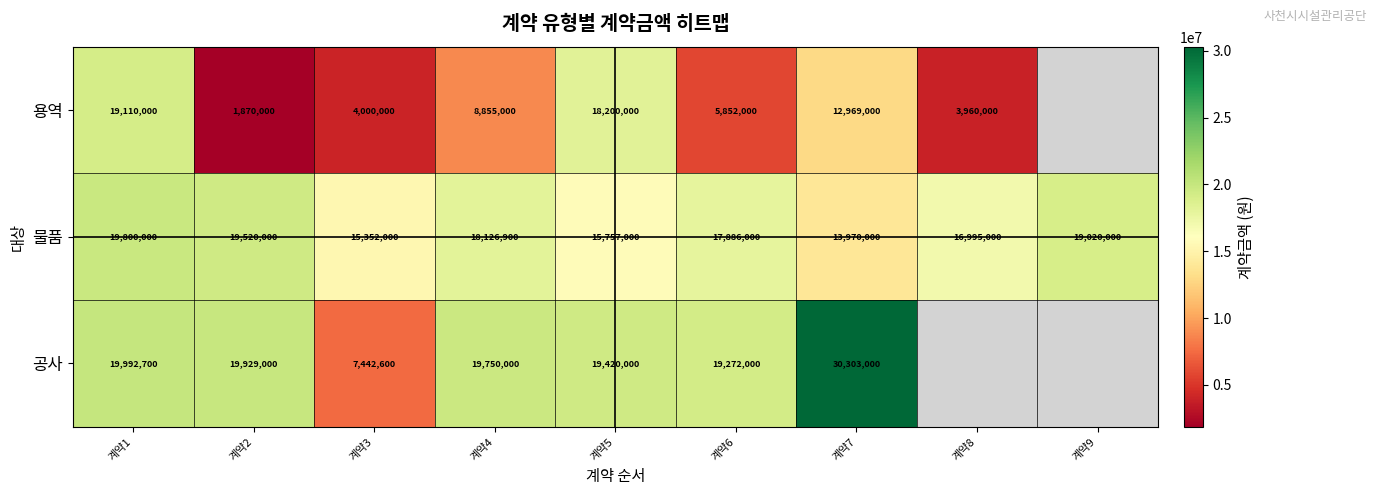

What is the spread (max minus min) of values at 계약1?

882700